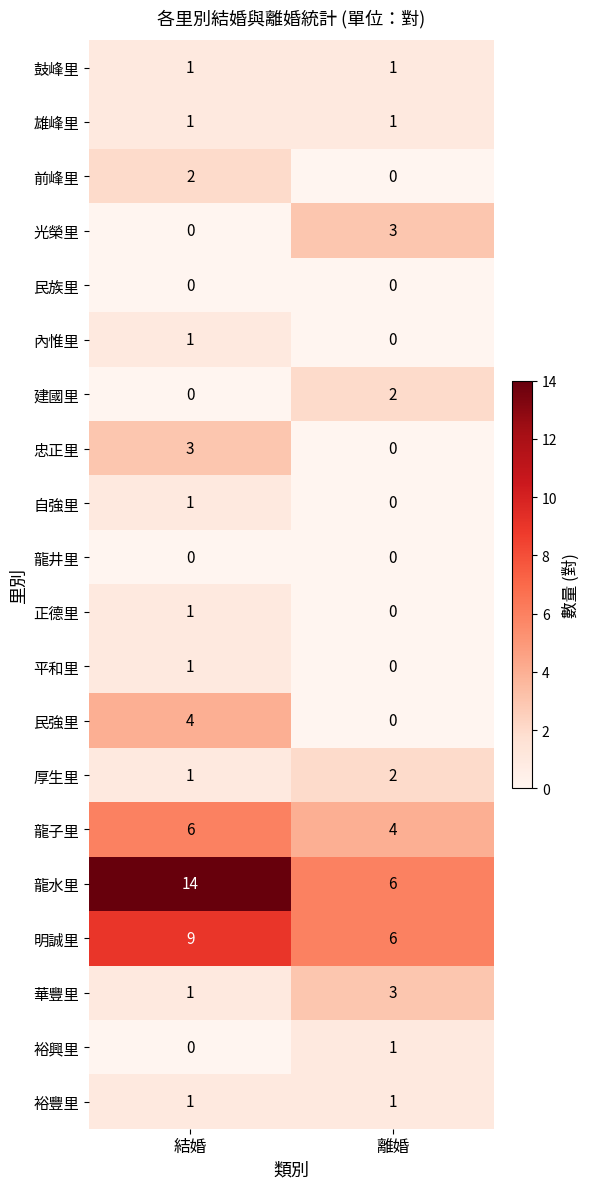

At which label is 內惟里 closest to 0?

離婚